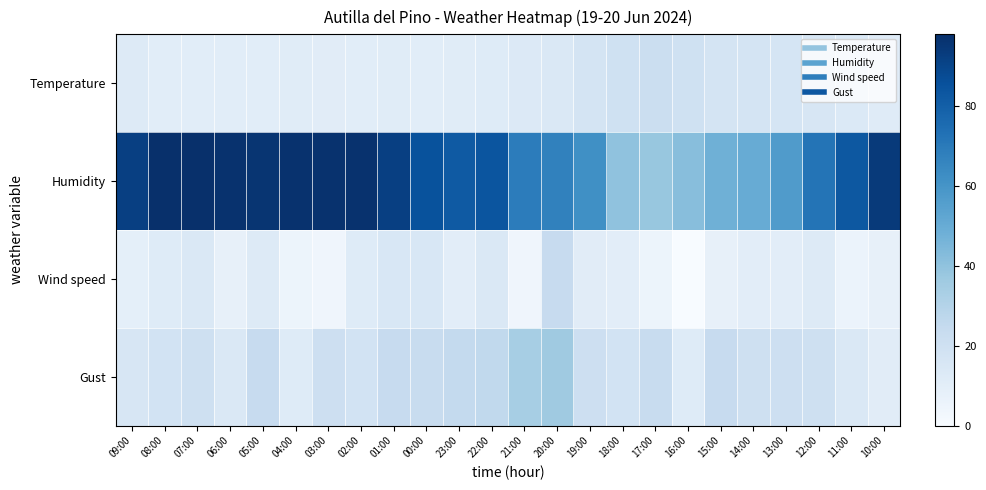

Between 11:00 and 03:00, which is larger?

11:00